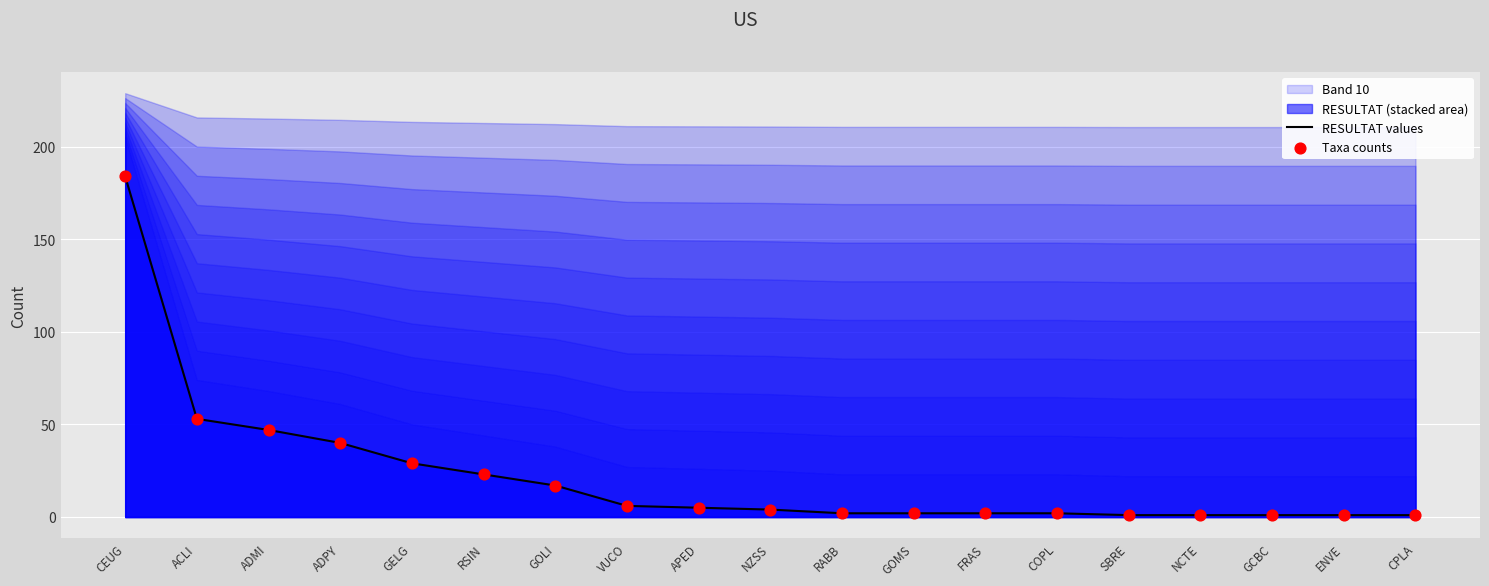

At how many categories does at least one series exceed 127?

1